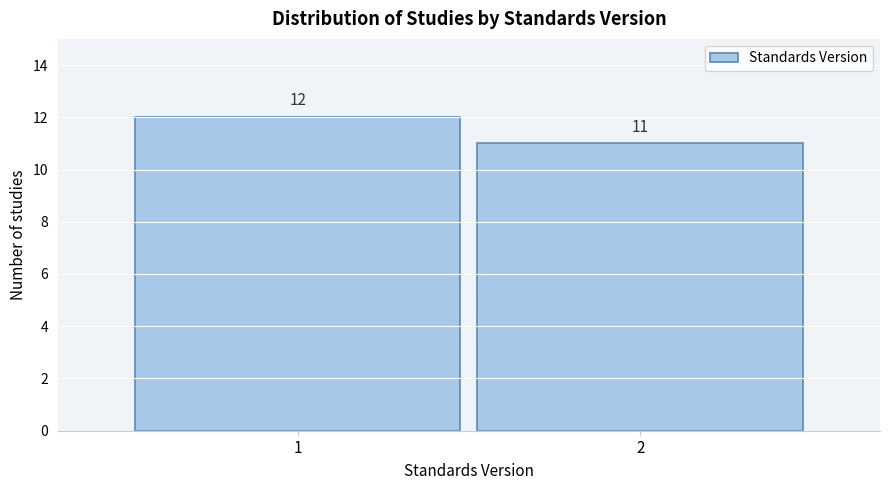

Reading left to right, extract all data points from this chart.

12	11